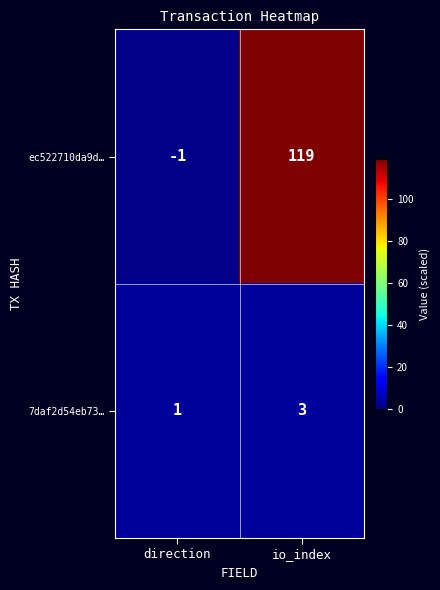

Is it true that ec522710da9d… equals 214 at io_index?

False